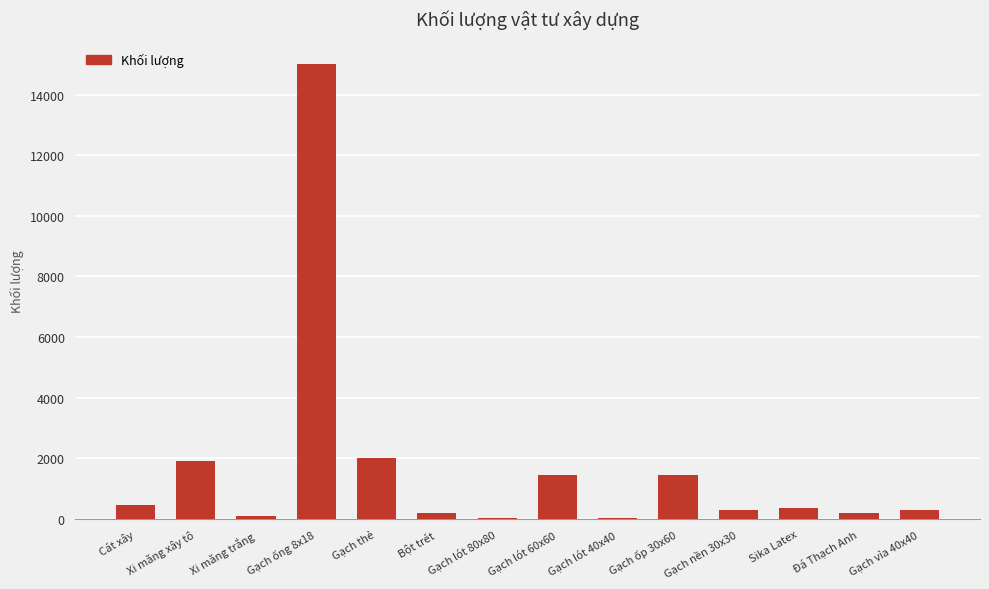

How many data points are less than 350?

7